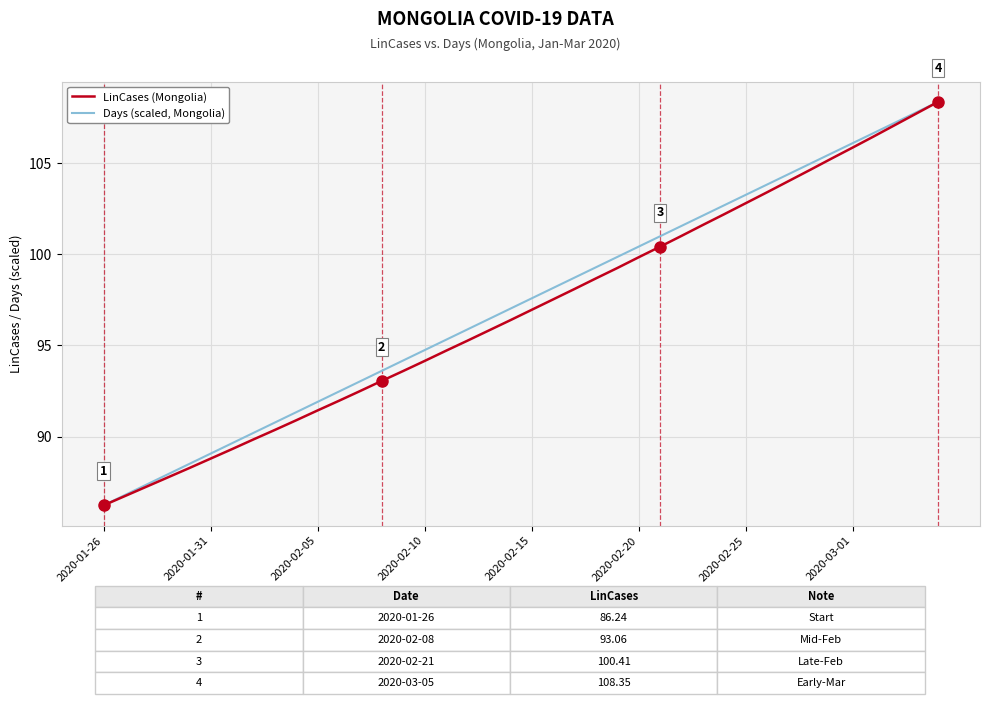

Rank the series by their average value, from highest to lowest.

Days (scaled, Mongolia), LinCases (Mongolia)